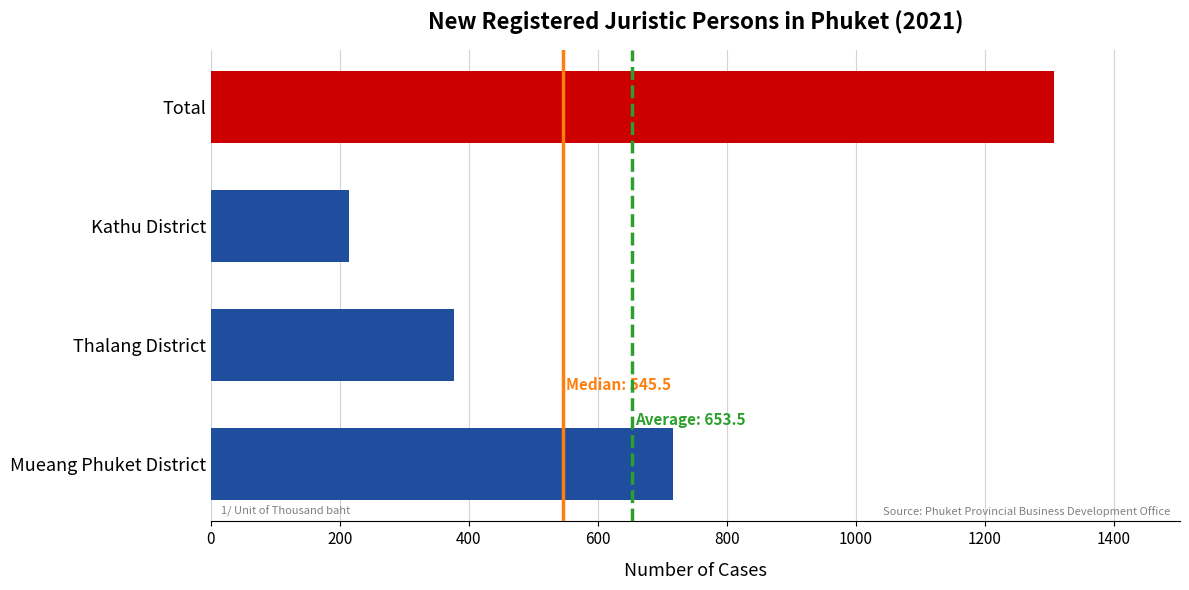

Reading bottom to top, extract all data points from this chart.

Mueang Phuket District=716	Thalang District=377	Kathu District=214	Total=1307